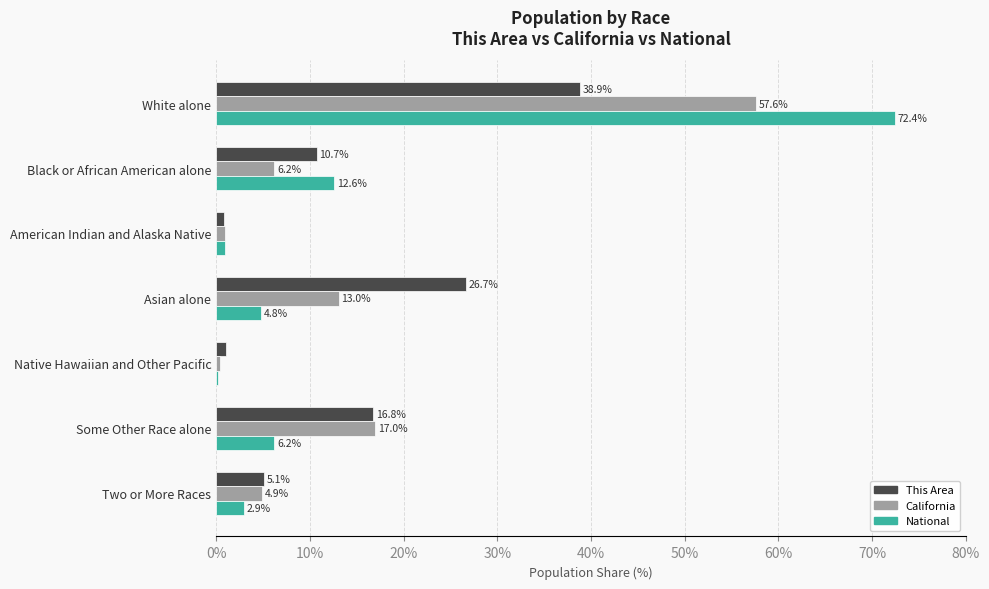

Which series changed the most between Asian alone and Native Hawaiian and Other Pacific?

This Area